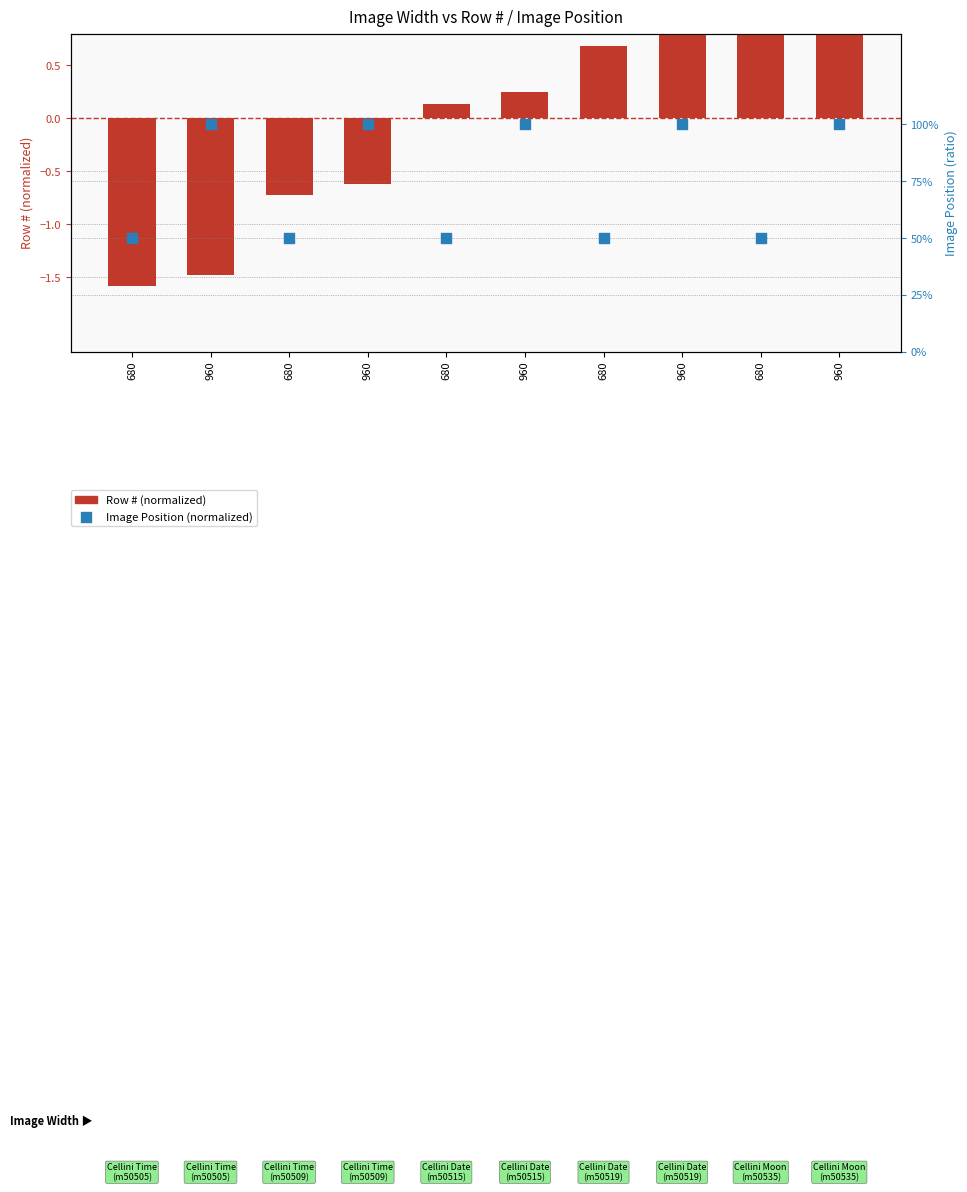

Is the value of Row # (normalized) at 960 greater than the value of Image Position (normalized) at 960?

No